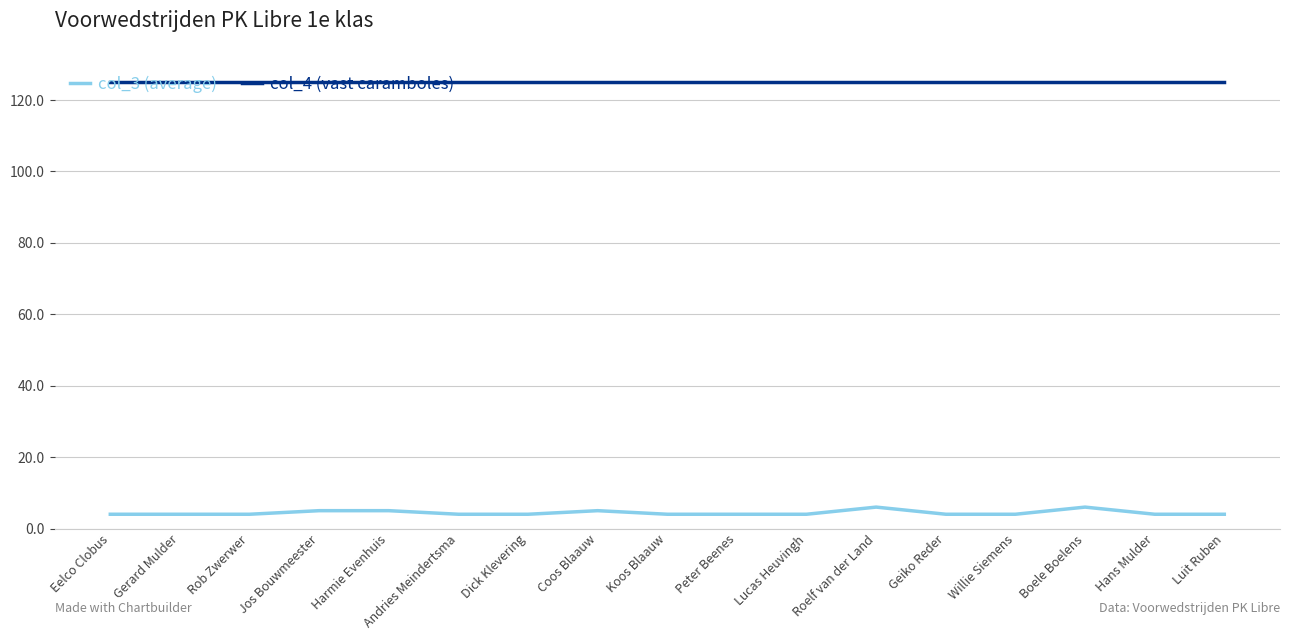

Which series has the largest total across all categories?

col_4 (vast caramboles)